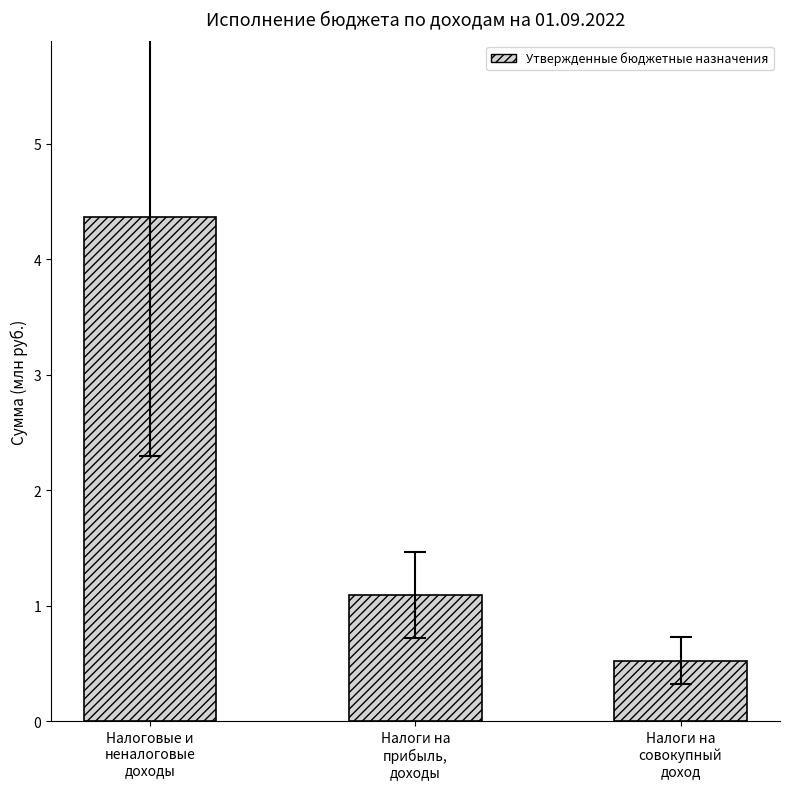

What is the ratio of the value at Налоги на
совокупный
доход to the value at Налоги на
прибыль,
доходы?

0.5